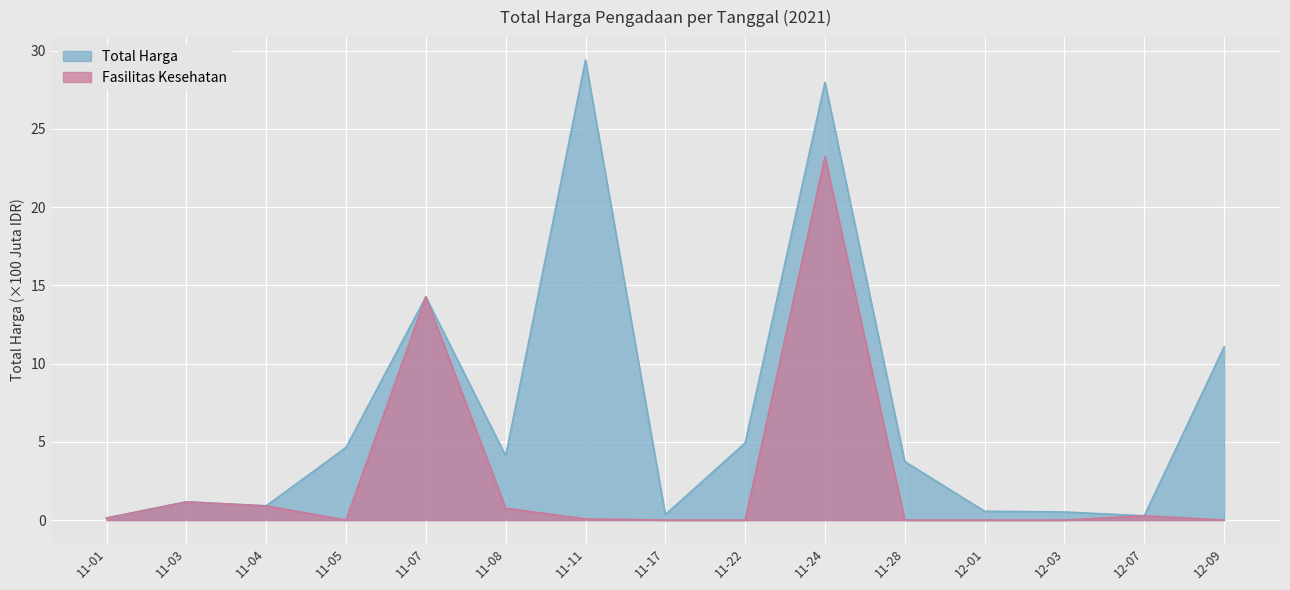

Rank the series by their average value, from highest to lowest.

Total Harga, Fasilitas Kesehatan